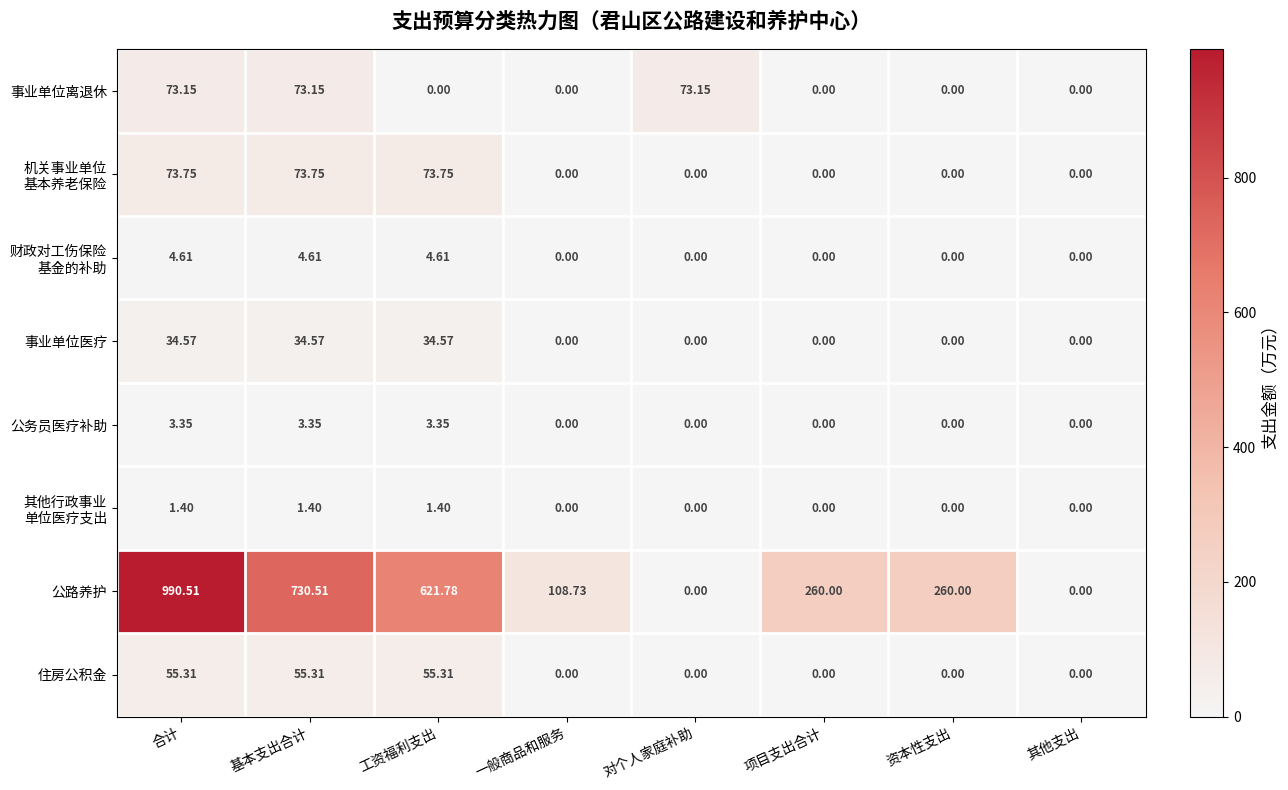

How many values in 住房公积金 are above zero?

3